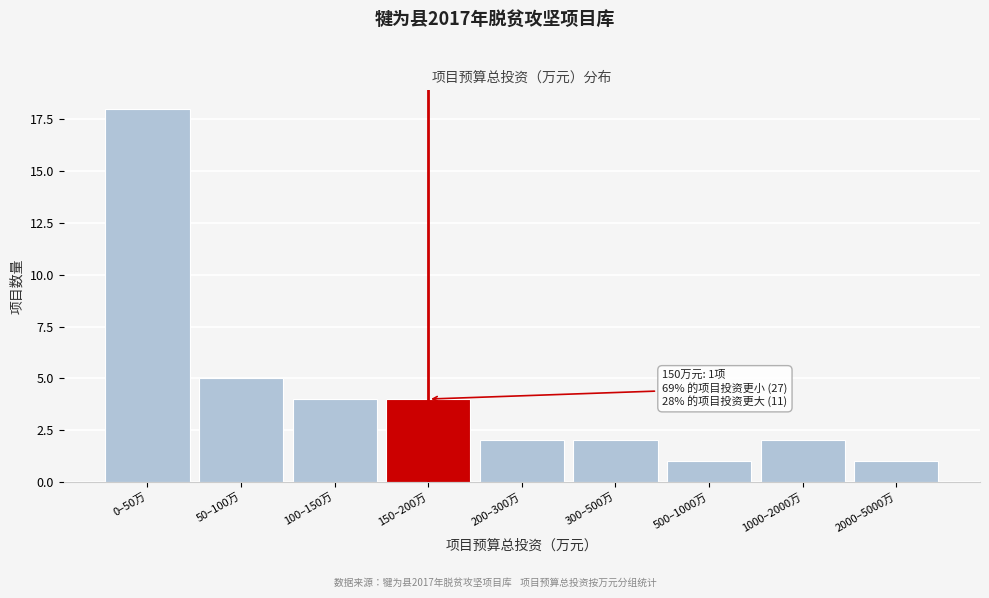

Reading left to right, list all the values displayed in this chart.

18	5	4	4	2	2	1	2	1